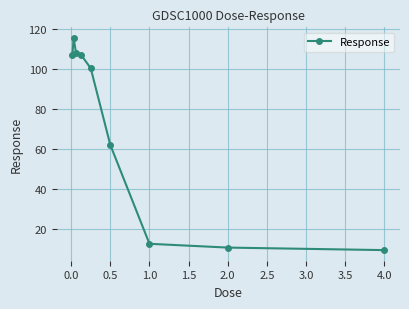

True or false: there are more than 0 points higher than both neighbors.

True